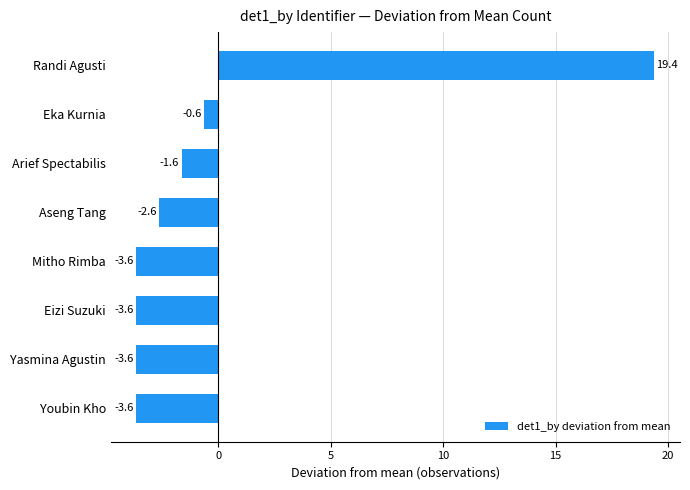

What is the approximate value at Arief Spectabilis?

-1.6